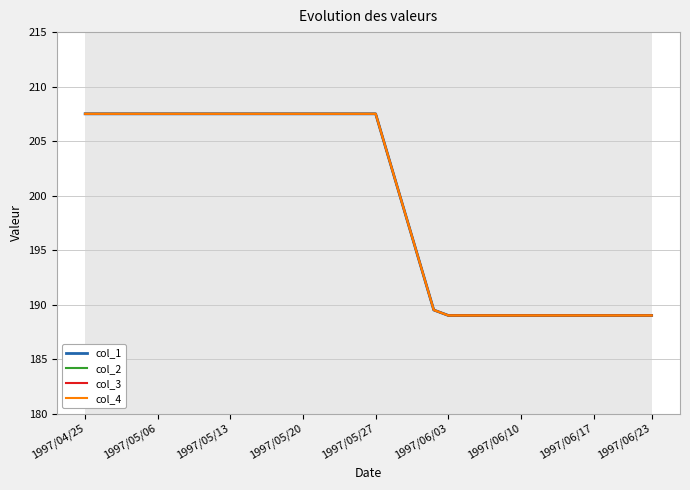

What are all the series names shown in the legend?

col_1, col_2, col_3, col_4